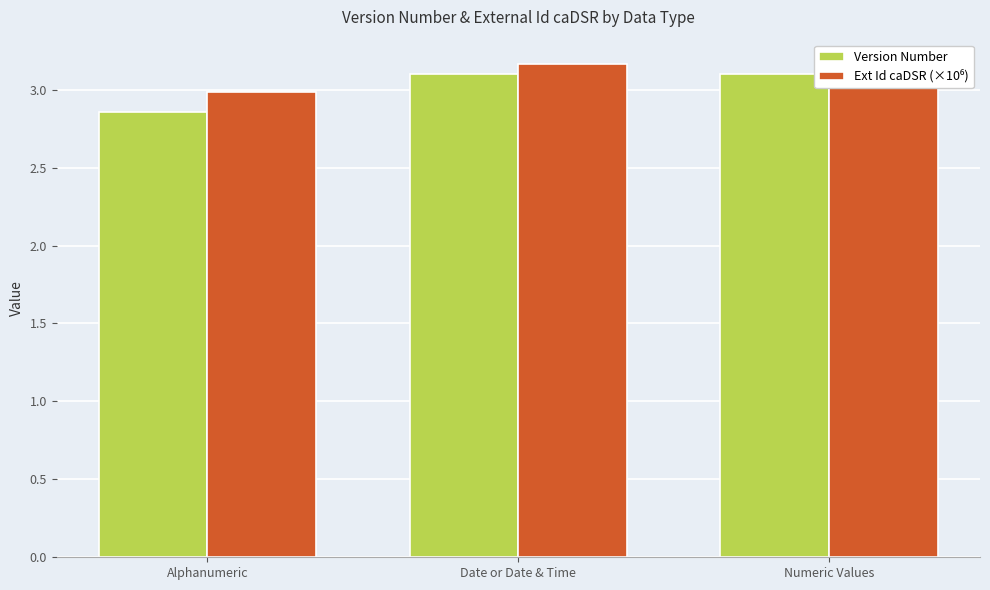

How many Version Number values are between 2 and 3?

1